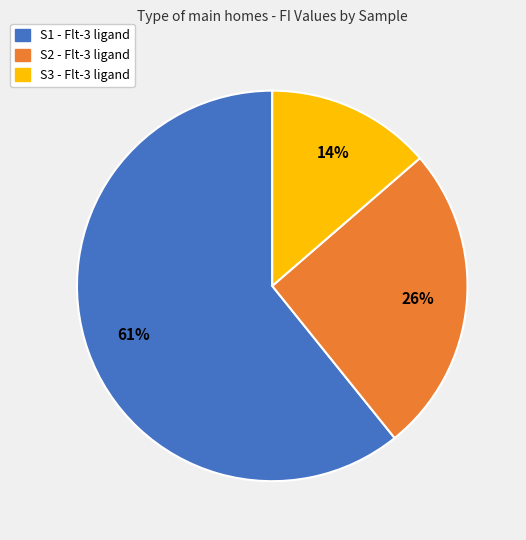

How many slices are in this pie chart?

3